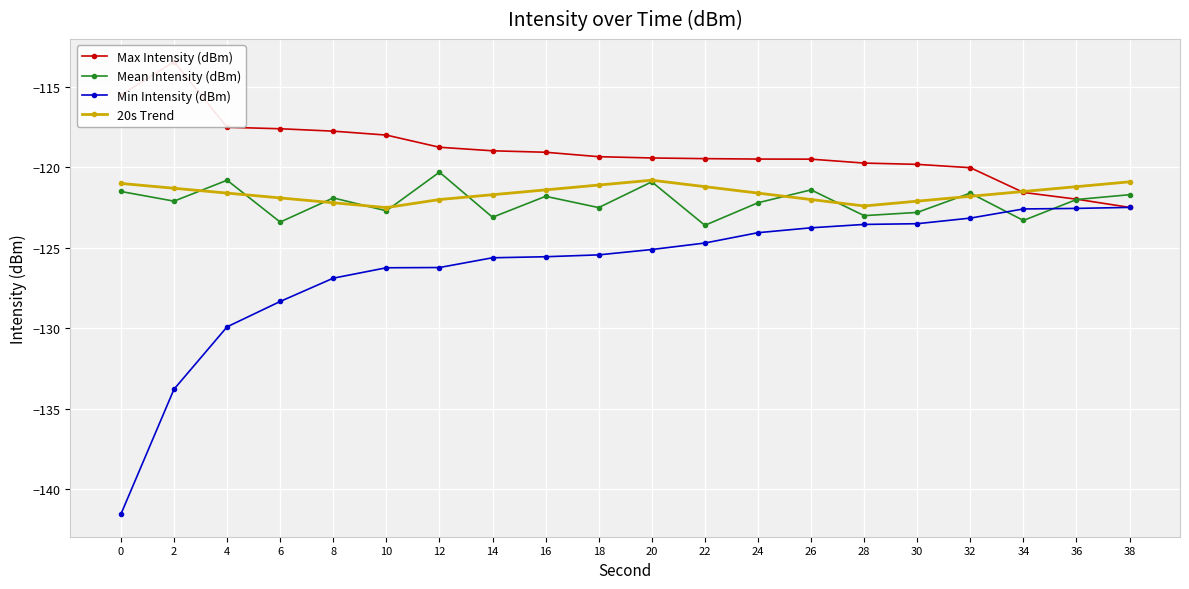

What is the value of the Max Intensity (dBm) point at the 13th from the left?

-119.5